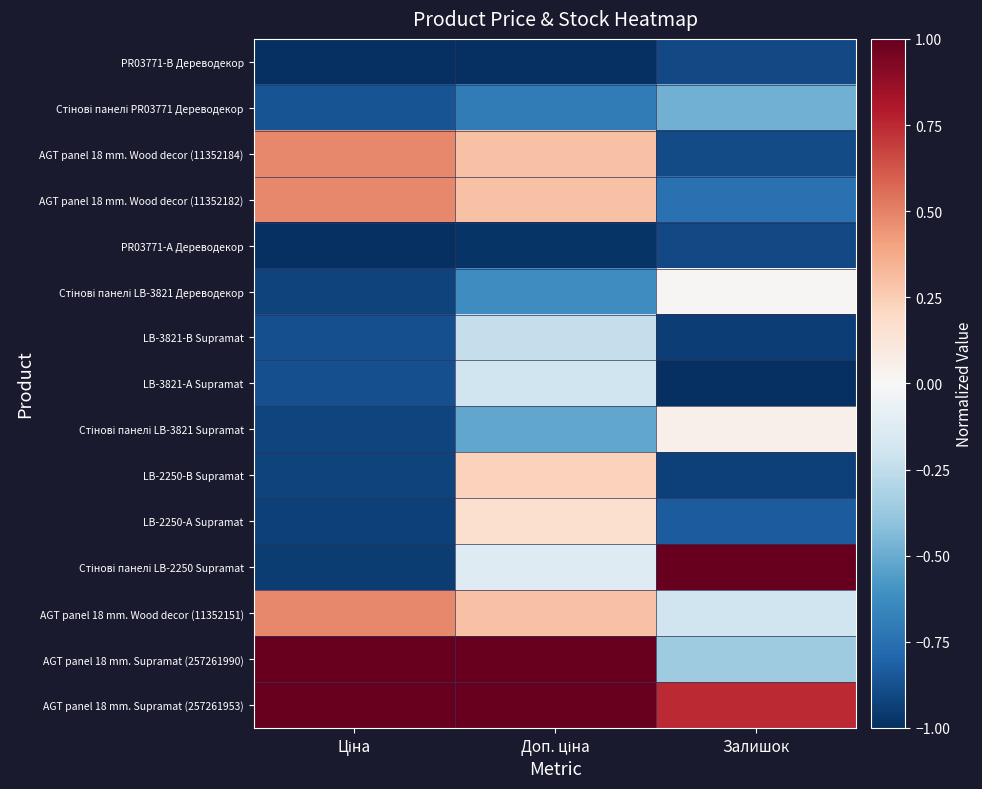

What is the difference between the highest and lowest values at Доп. ціна?

2.0